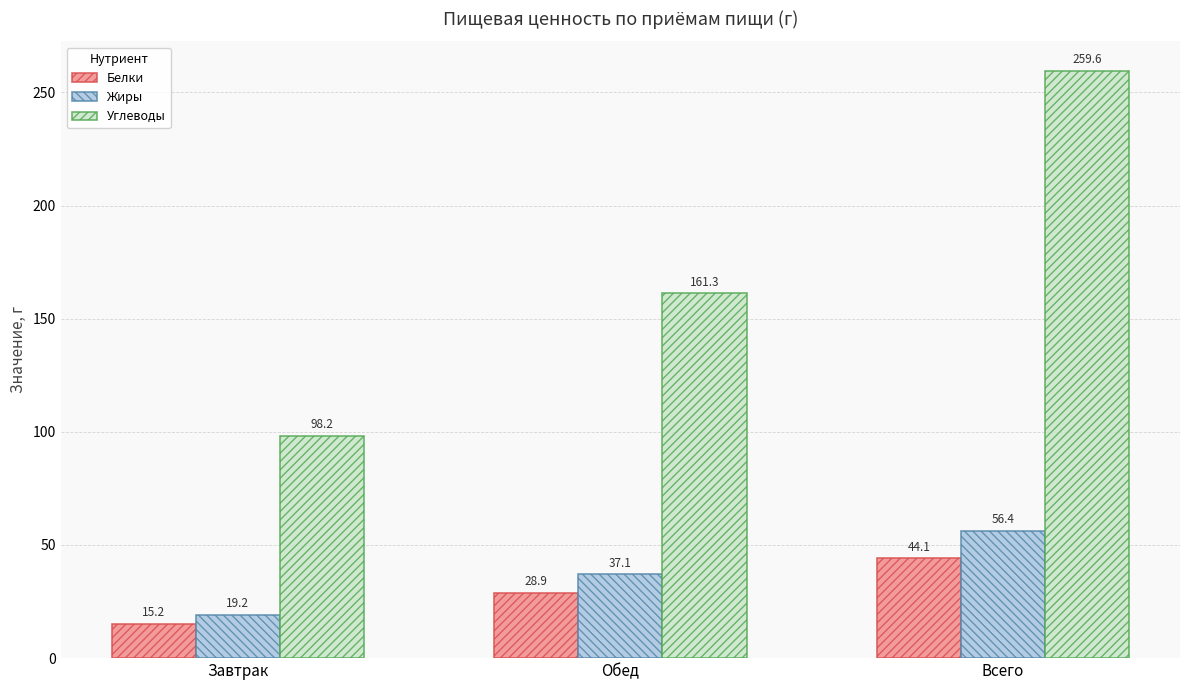

What is the spread (max minus min) of values at Всего?

215.5